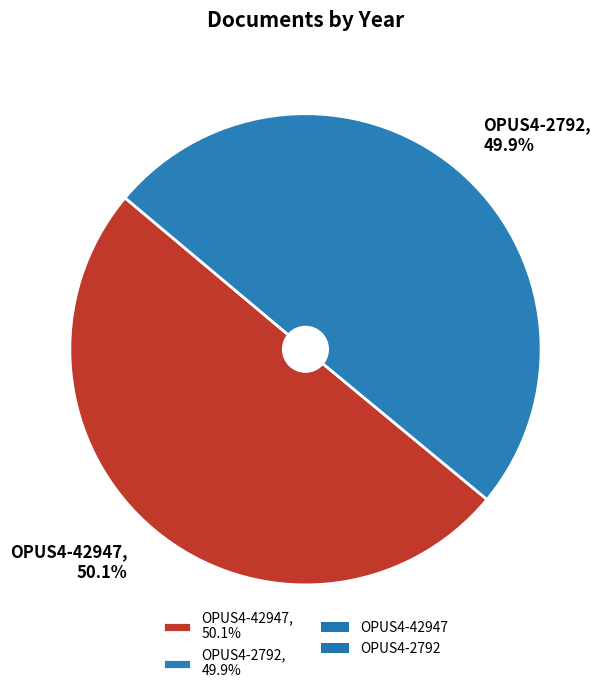

What percentage is the OPUS4-42947 slice, to the nearest percent?

50%